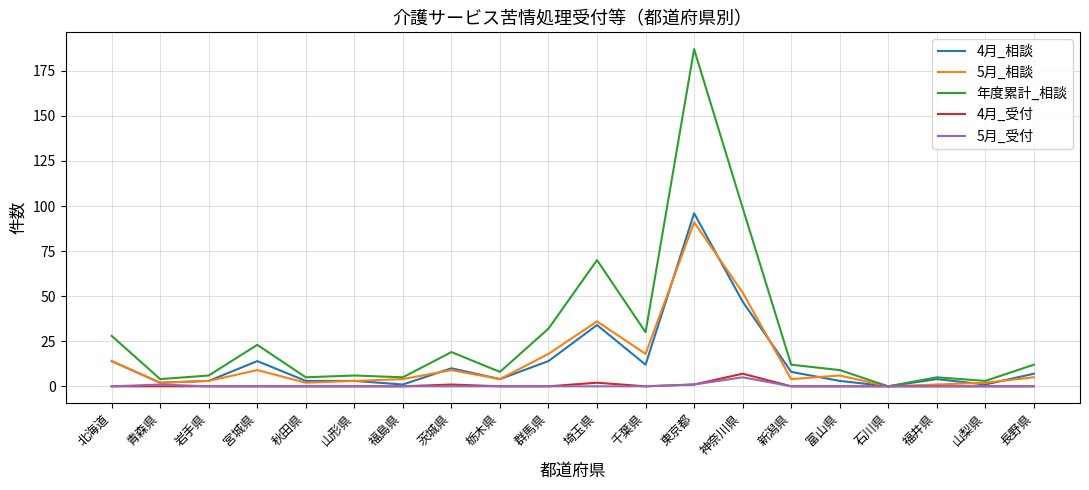

At how many categories does at least one series exceed 37?

3